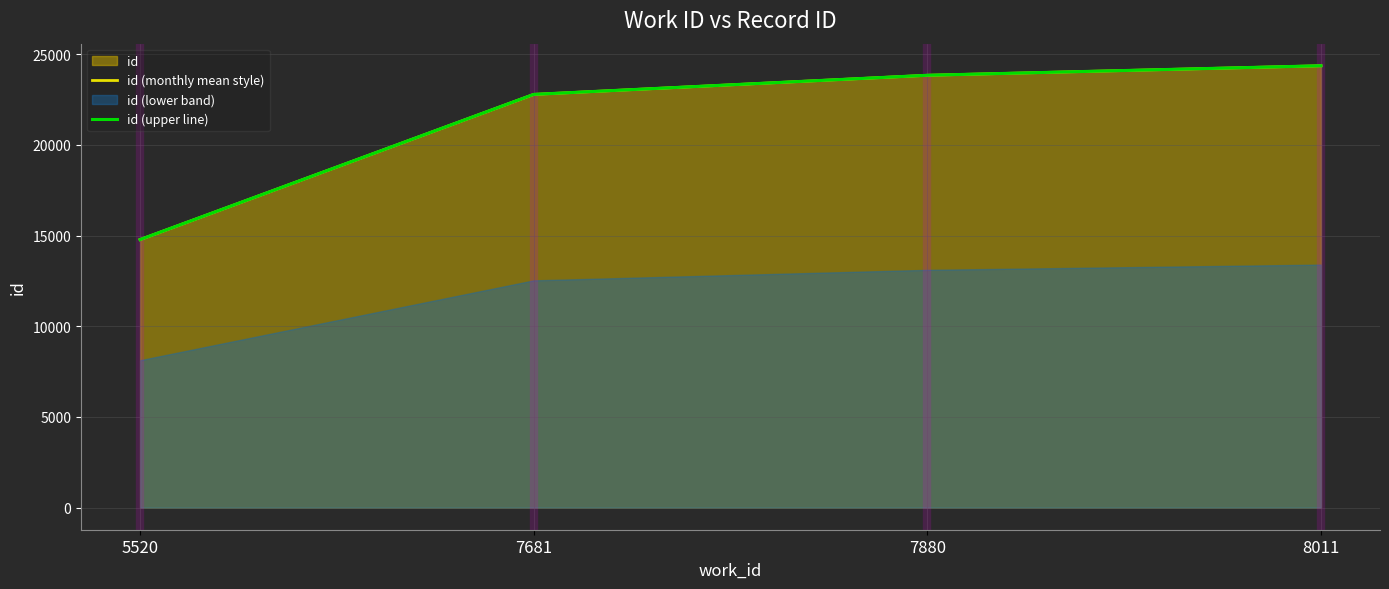

Which series has the widest spread of values?

id (monthly mean style)